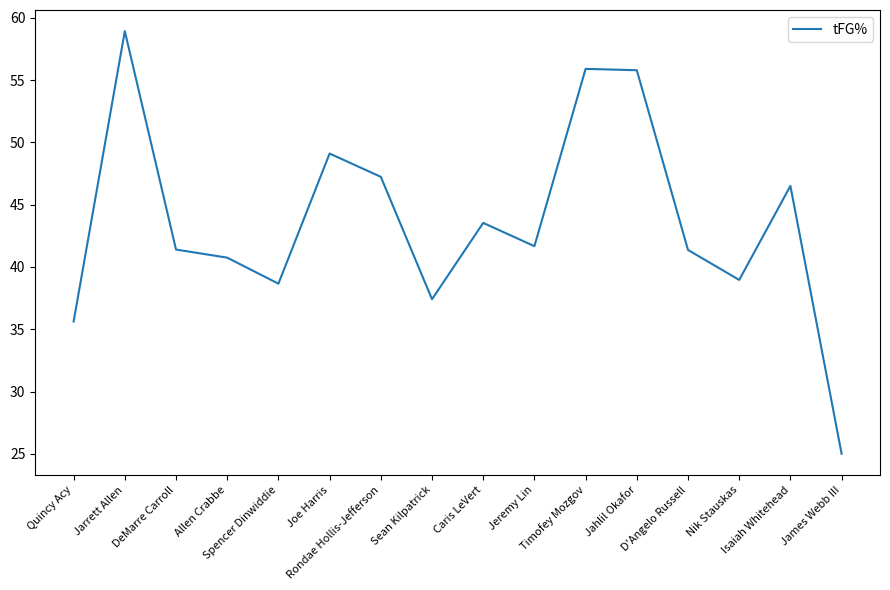

The chart shows a value of 23.1 at Nik Stauskas. True or false?

False